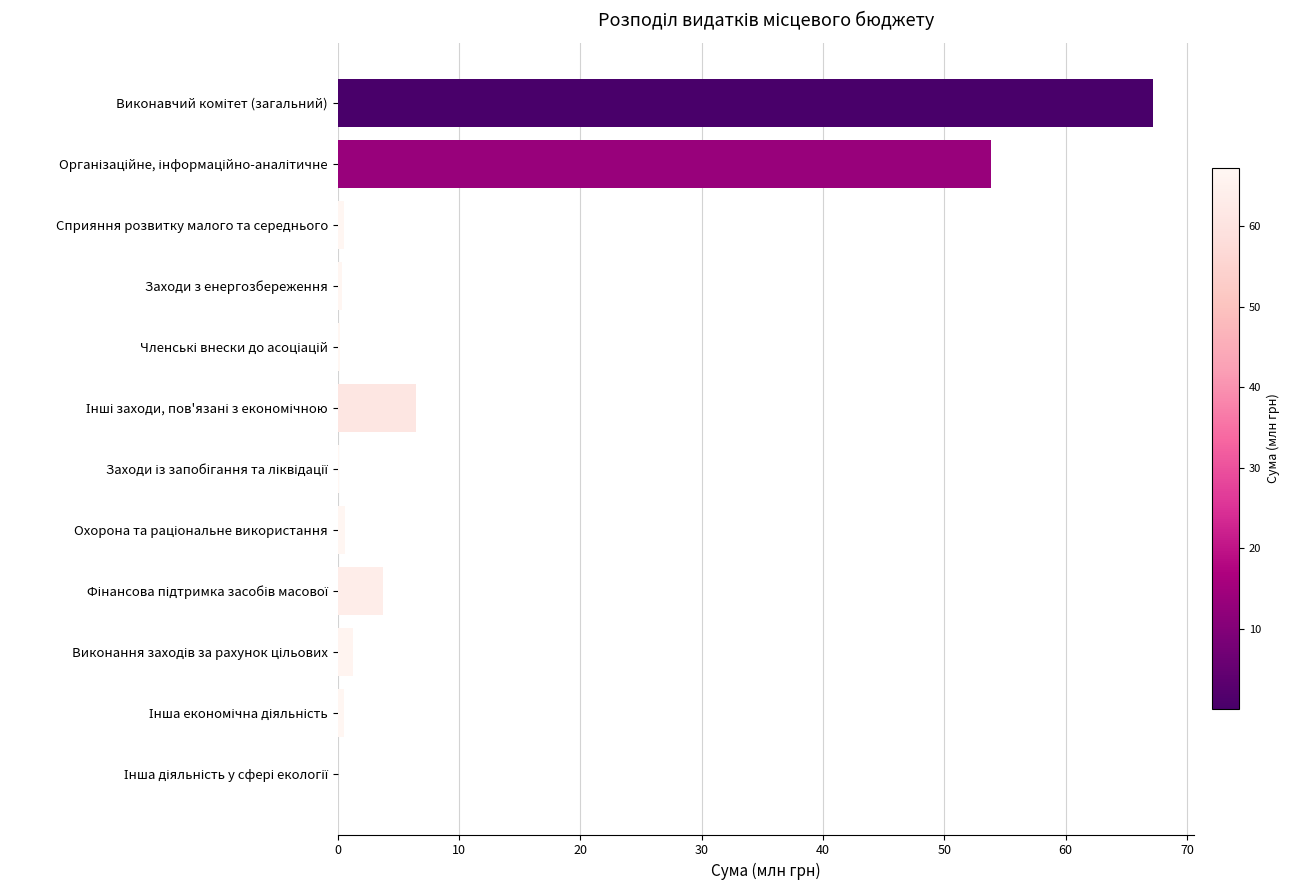

How many series are shown in this chart?

1